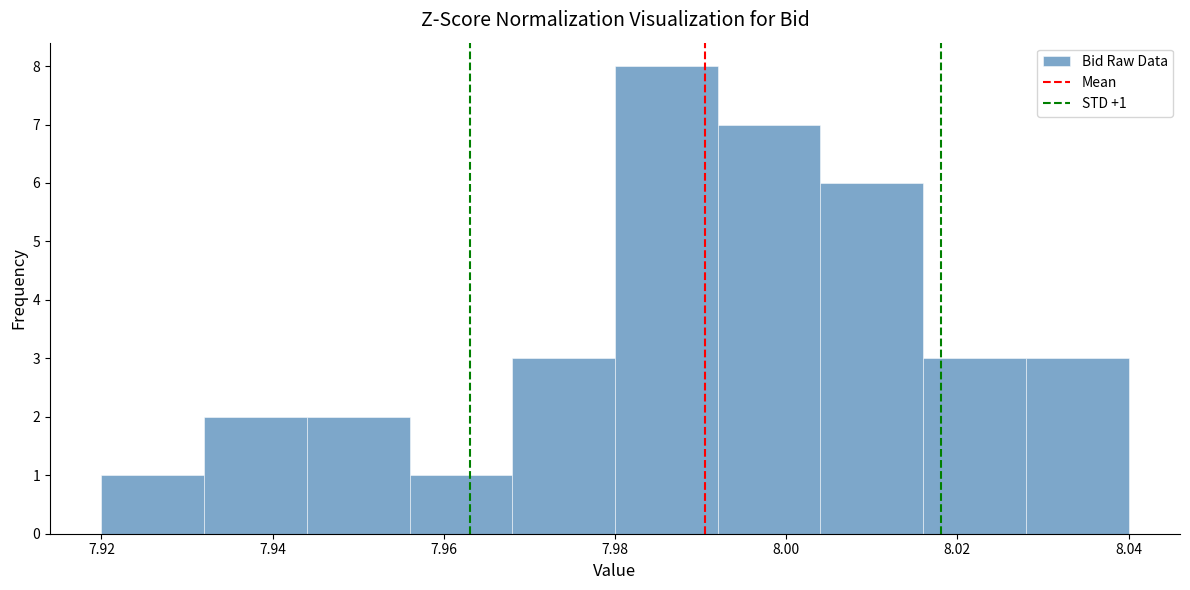

Which range on the x-axis has the tallest bar?

7.980 to 7.992